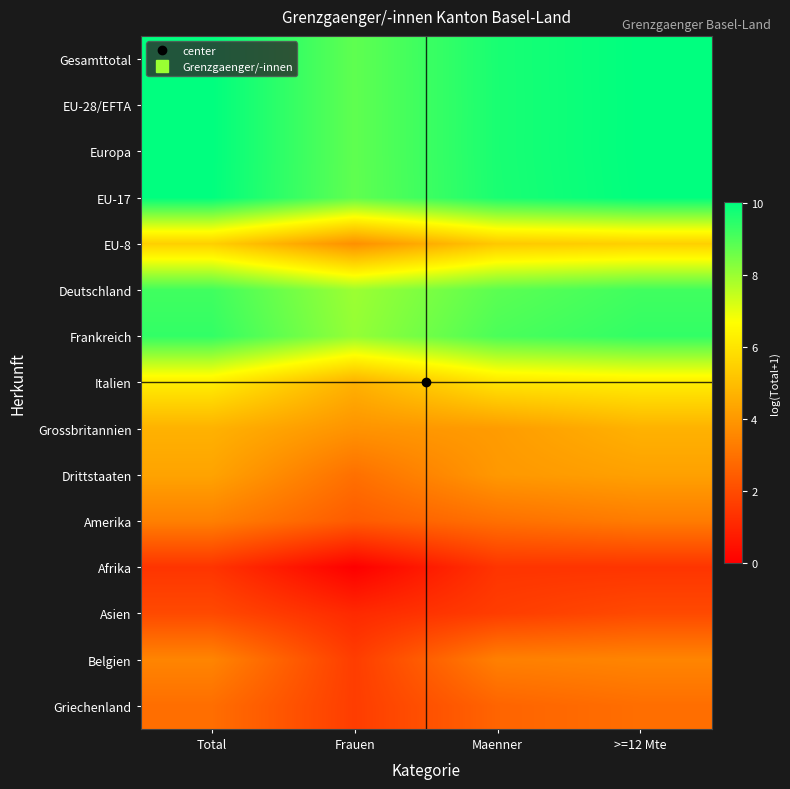

At which category is the sum across all series the highest?

Total